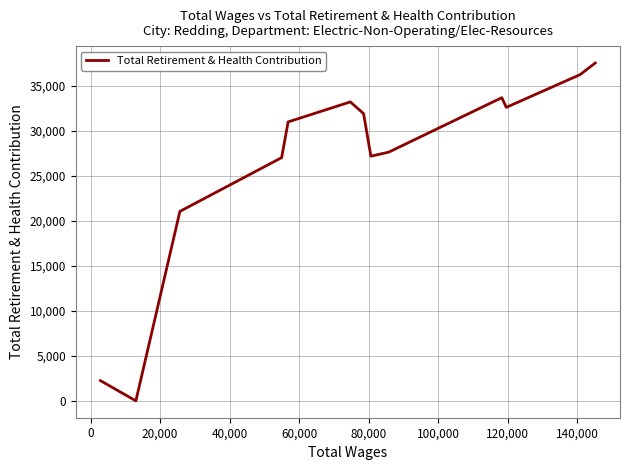

What is the sum of all values?

341323